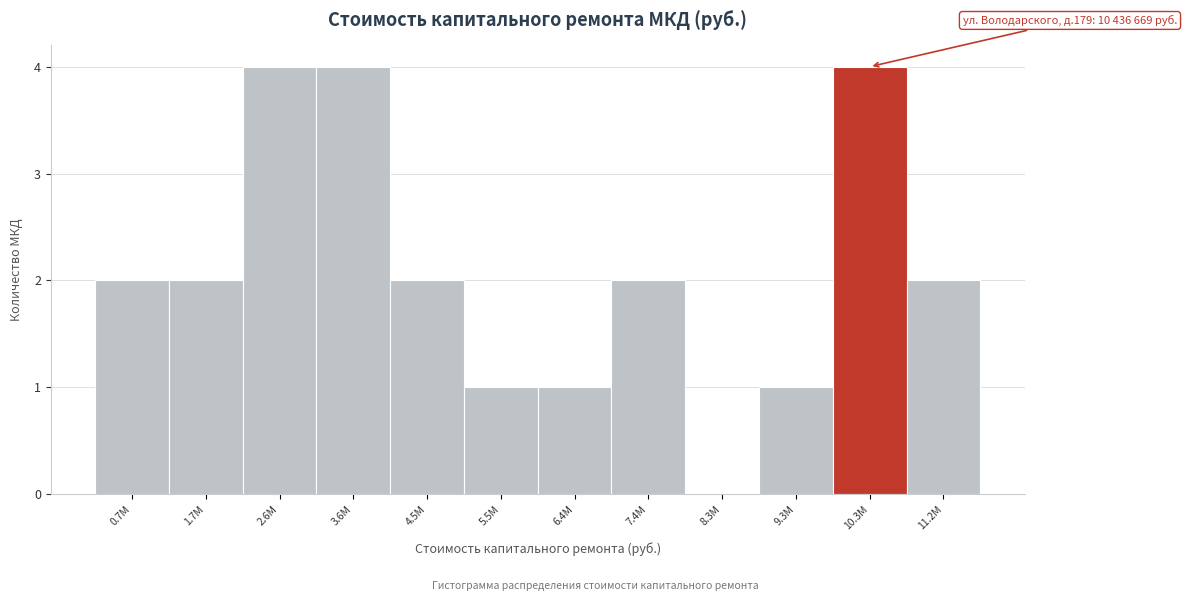

Reading right to left, what are all the values shown in this chart?

11.2М=2	10.3М=4	9.3М=1	8.3М=0	7.4М=2	6.4М=1	5.5М=1	4.5М=2	3.6М=4	2.6М=4	1.7М=2	0.7М=2